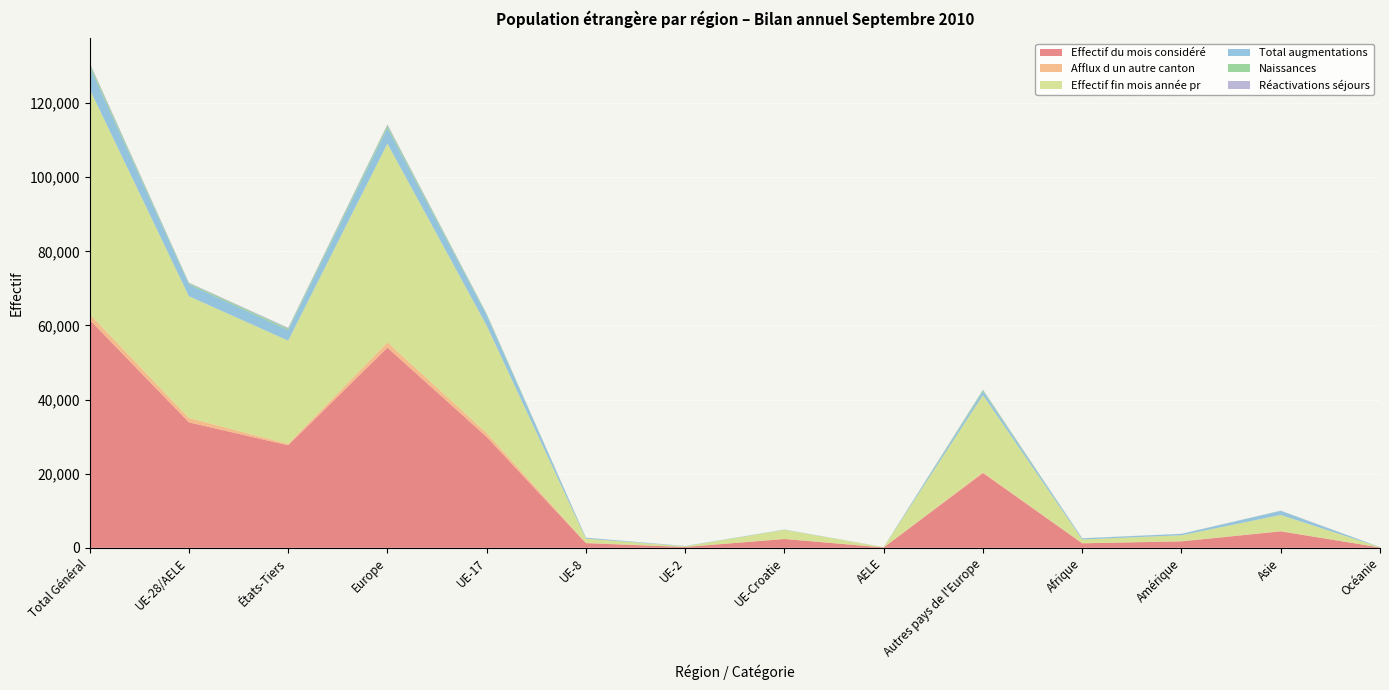

Reading left to right, what are all the values shown in this chart?

Effectif du mois considéré: 61532	33860	27672	54033	29921	1252	225	2372	90	20173	1213	1734	4439	91
Afflux d un autre canton: 1555	1180	375	1411	1057	77	8	37	1	231	25	50	63	6
Effectif fin mois année pr: 60727	32860	27867	53649	28995	1143	198	2437	87	20789	1011	1607	4366	75
Total augmentations: 5980	3183	2797	4205	2803	239	66	58	17	1022	298	368	1079	28
Naissances: 784	347	437	697	305	19	1	22	0	350	27	15	43	1
Réactivations séjours: 359	136	223	279	110	15	1	10	0	143	11	14	54	1